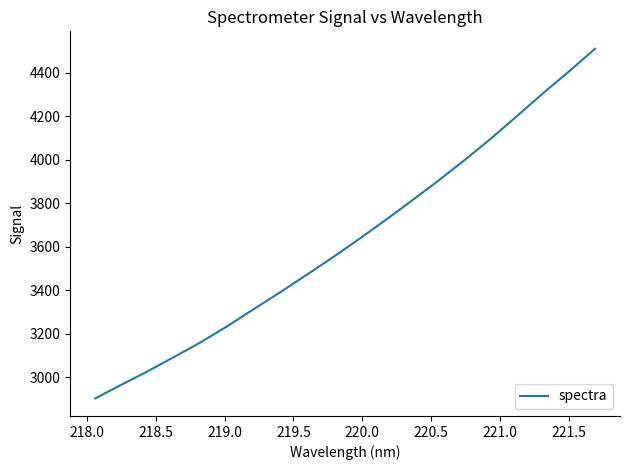

What is the maximum value shown in the chart?

4509.8